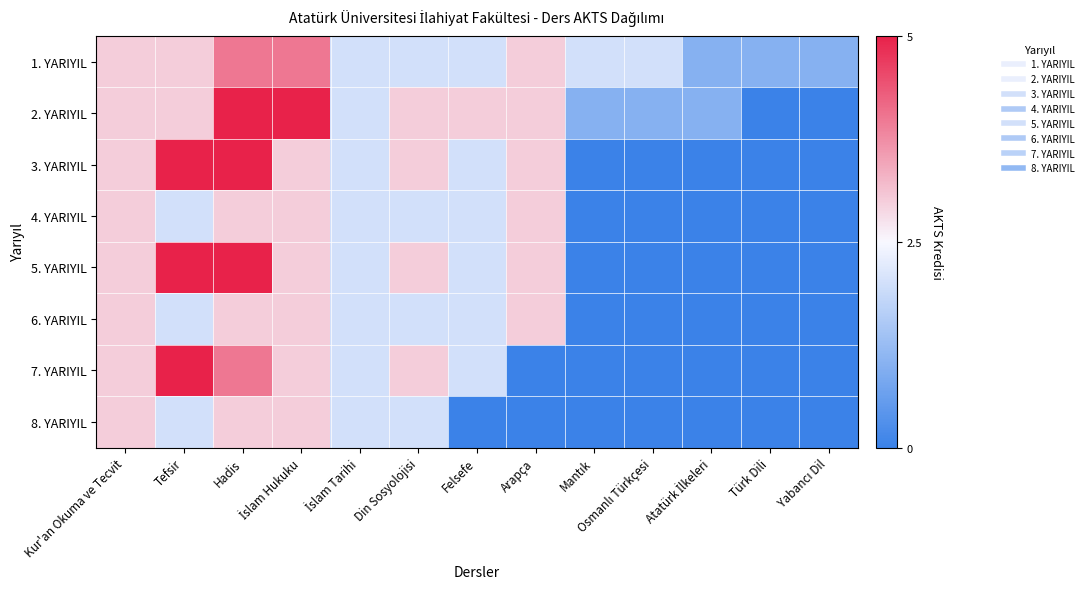

Which has a higher value, Mantık or Tefsir?

Tefsir